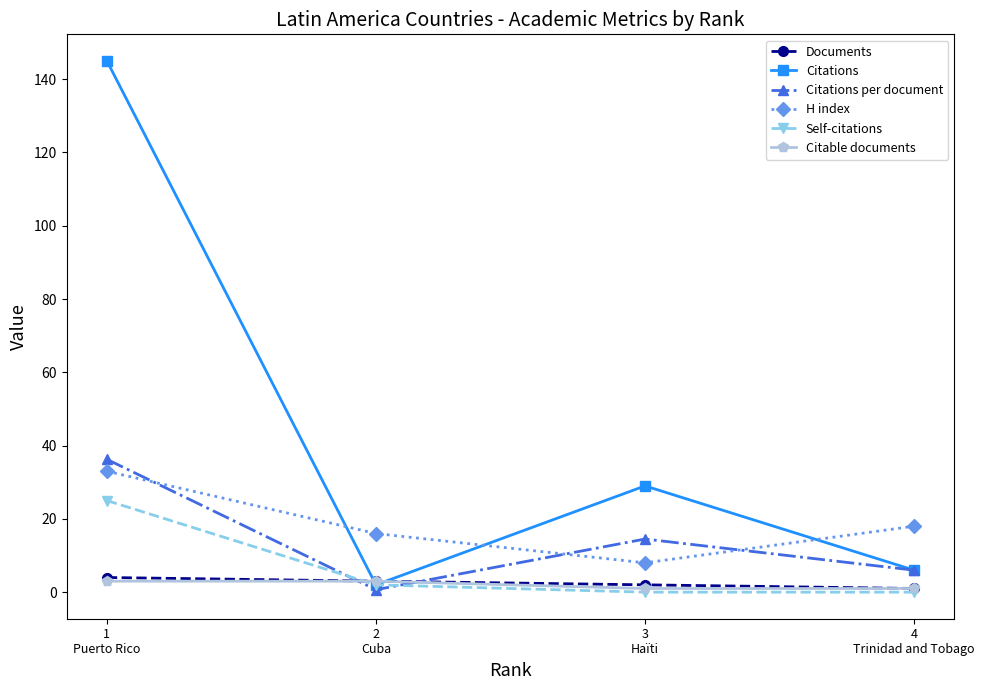

What is the difference between the maximum and second lowest values in the Citations series?

139.0